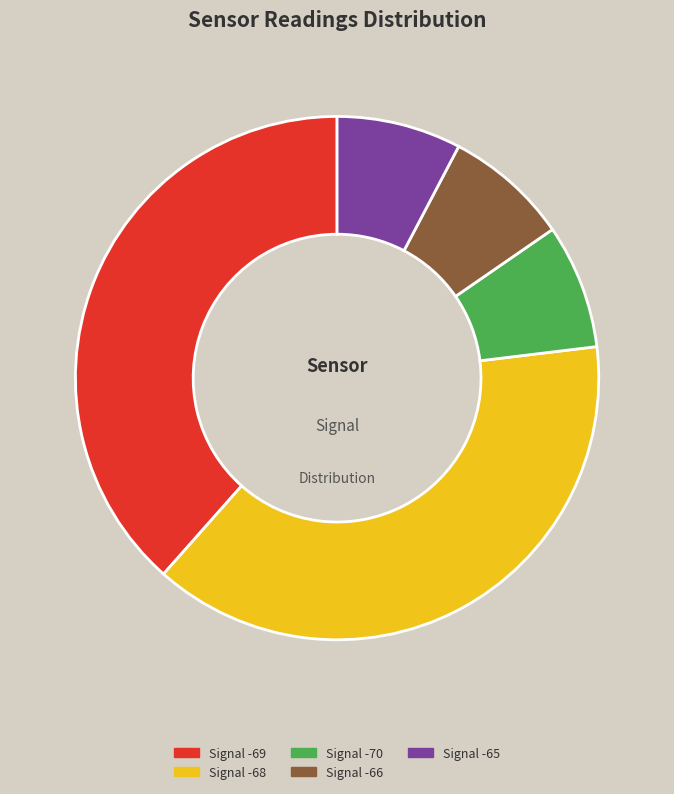

To the nearest percent, what is the average slice percentage?

20%